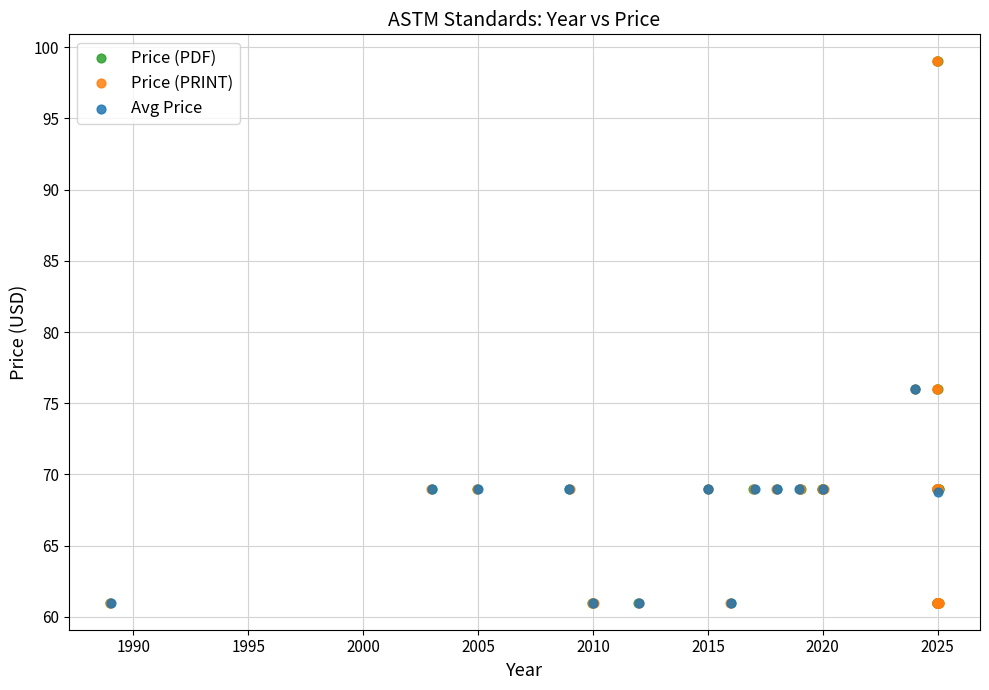

What are all the series names shown in the legend?

Price (PDF), Price (PRINT), Avg Price